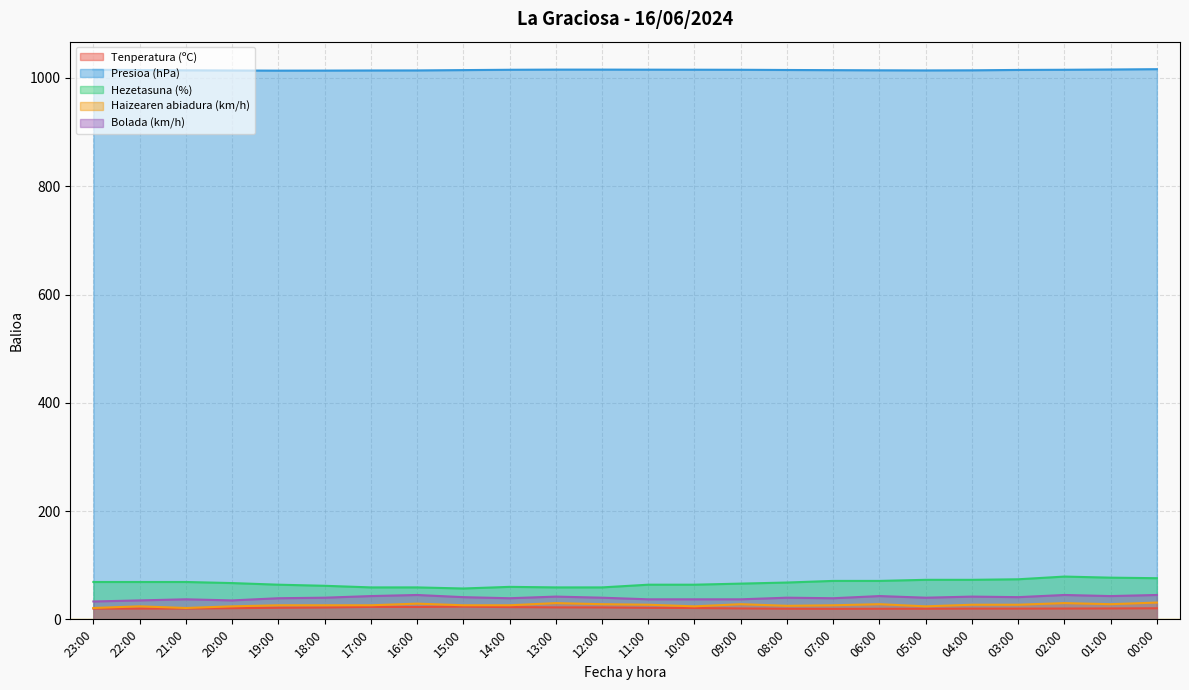

List the series in order of their peak value, highest first.

Presioa (hPa), Hezetasuna (%), Bolada (km/h), Haizearen abiadura (km/h), Tenperatura (ºC)